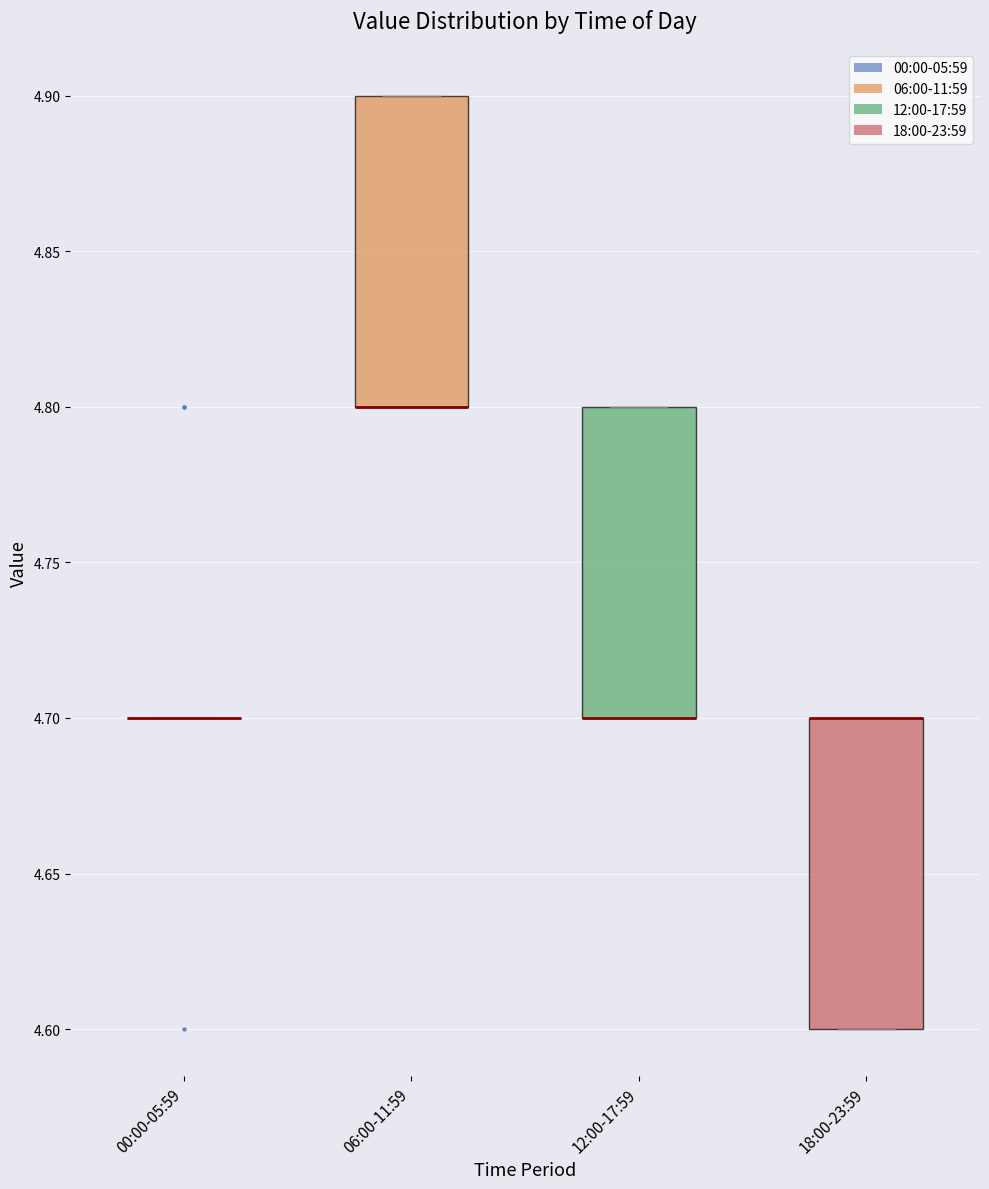

Where is the lower edge of the box for 06:00-11:59 on the y-axis? The values are not printed on the chart, so give them approximately, as read against the axis.

4.8